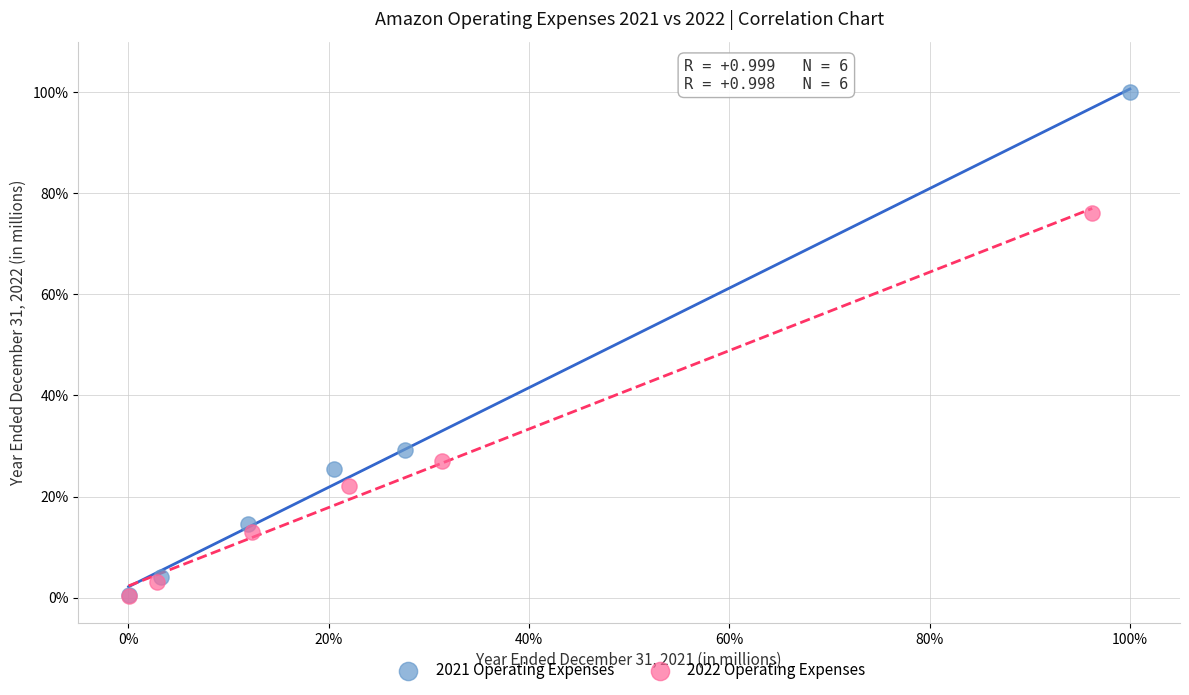

Which series has the widest spread of Y values?

2021 Operating Expenses